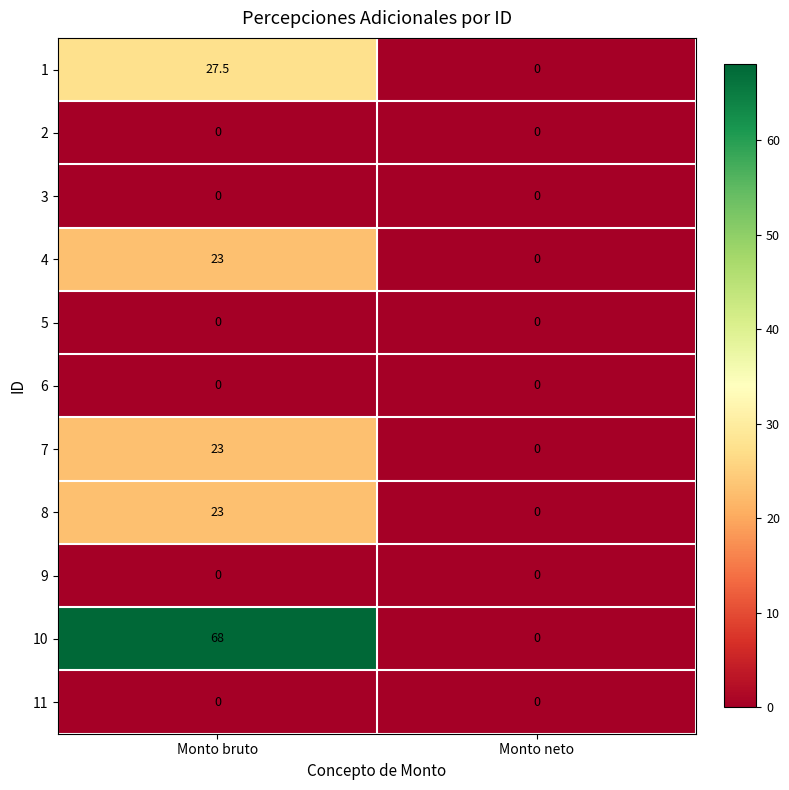

What is the total value across all series at Monto bruto?

164.5